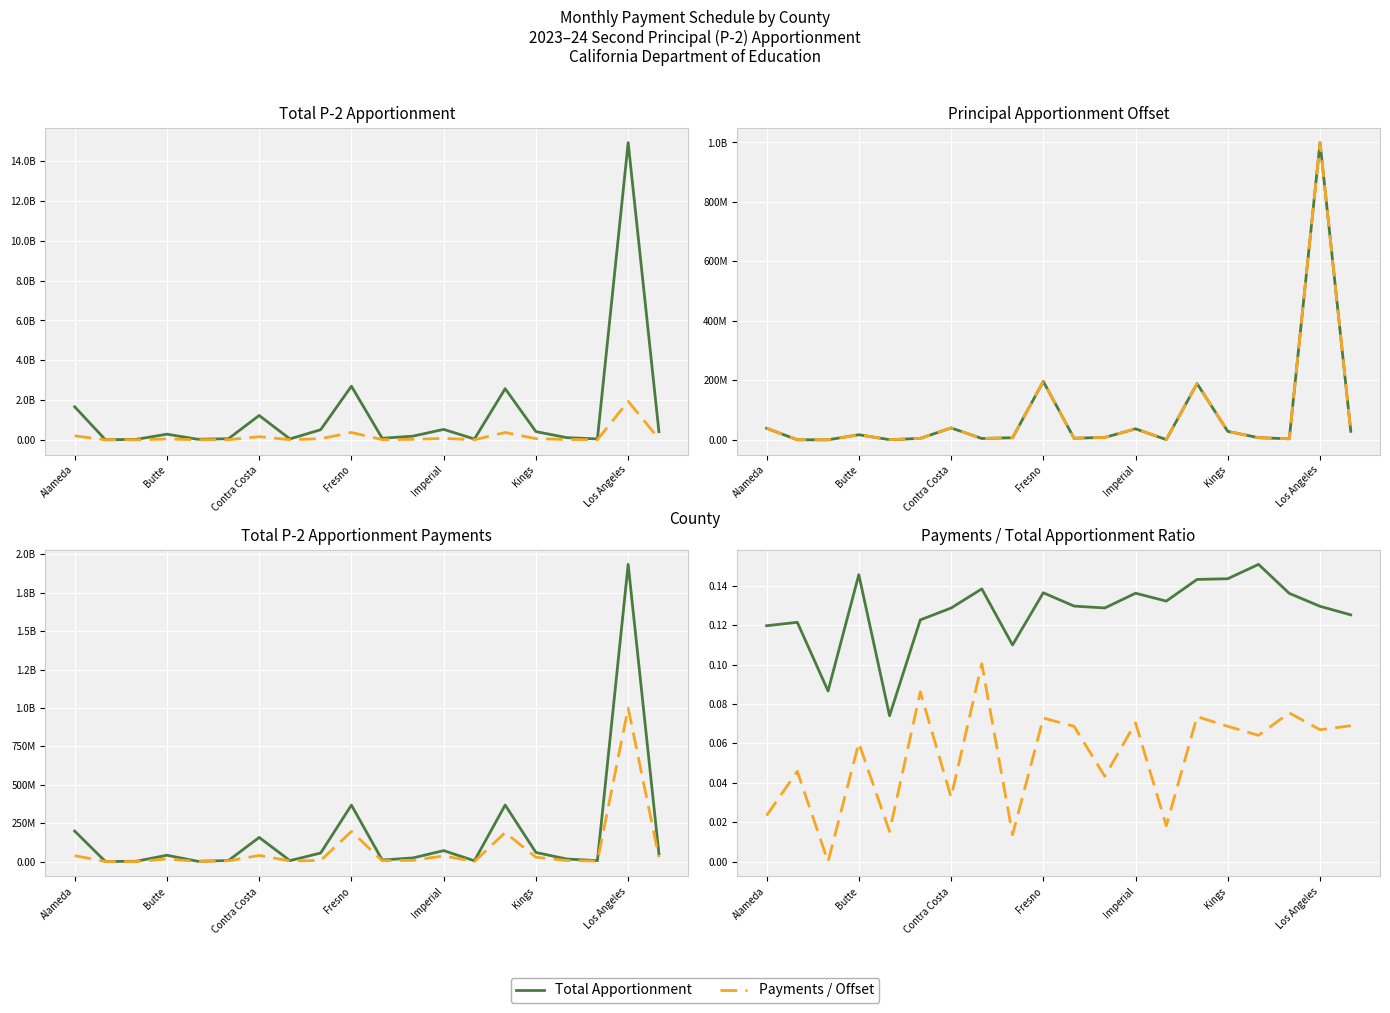

True or false: Offset Ratio and Total P-2 Payments intersect in this chart.

False